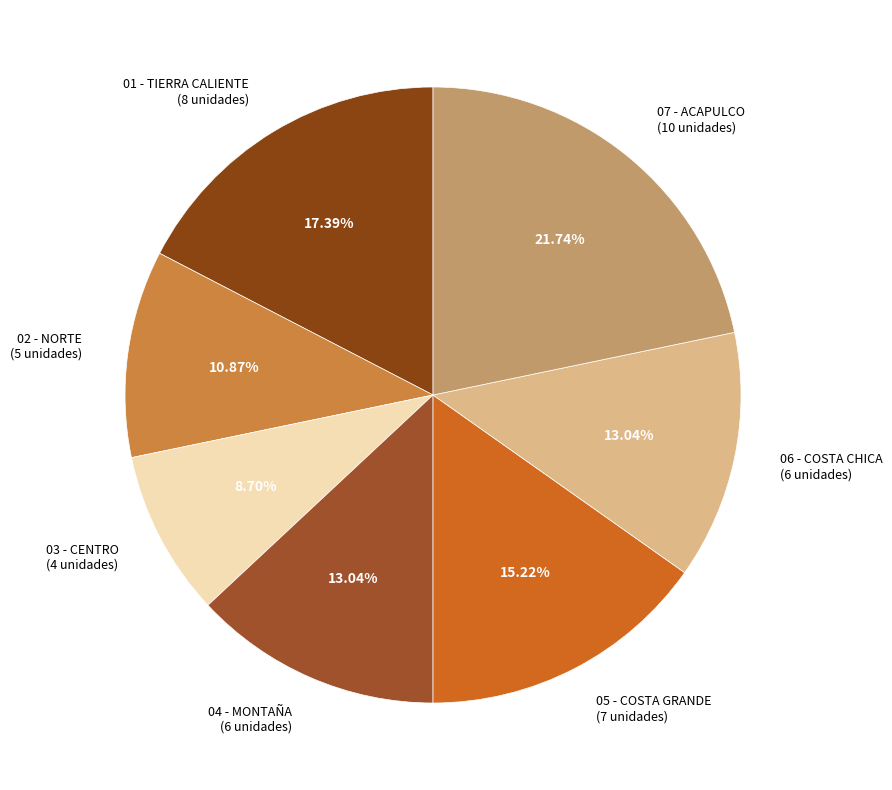

Which category has the smallest portion of the pie?

03 - CENTRO